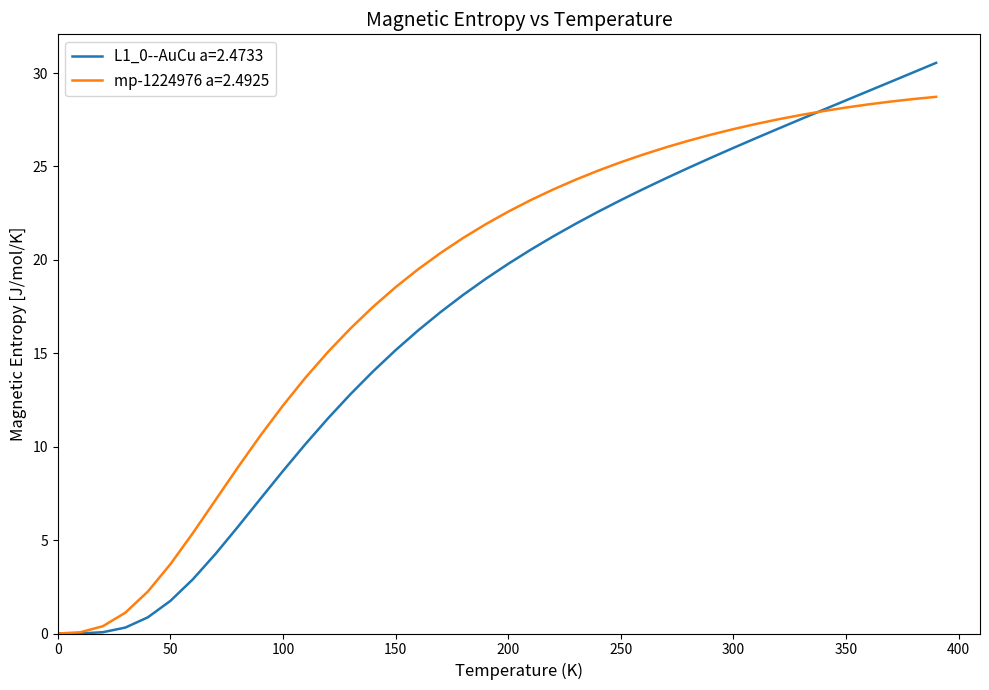

Which series has the largest total across all categories?

mp-1224976 a=2.4925